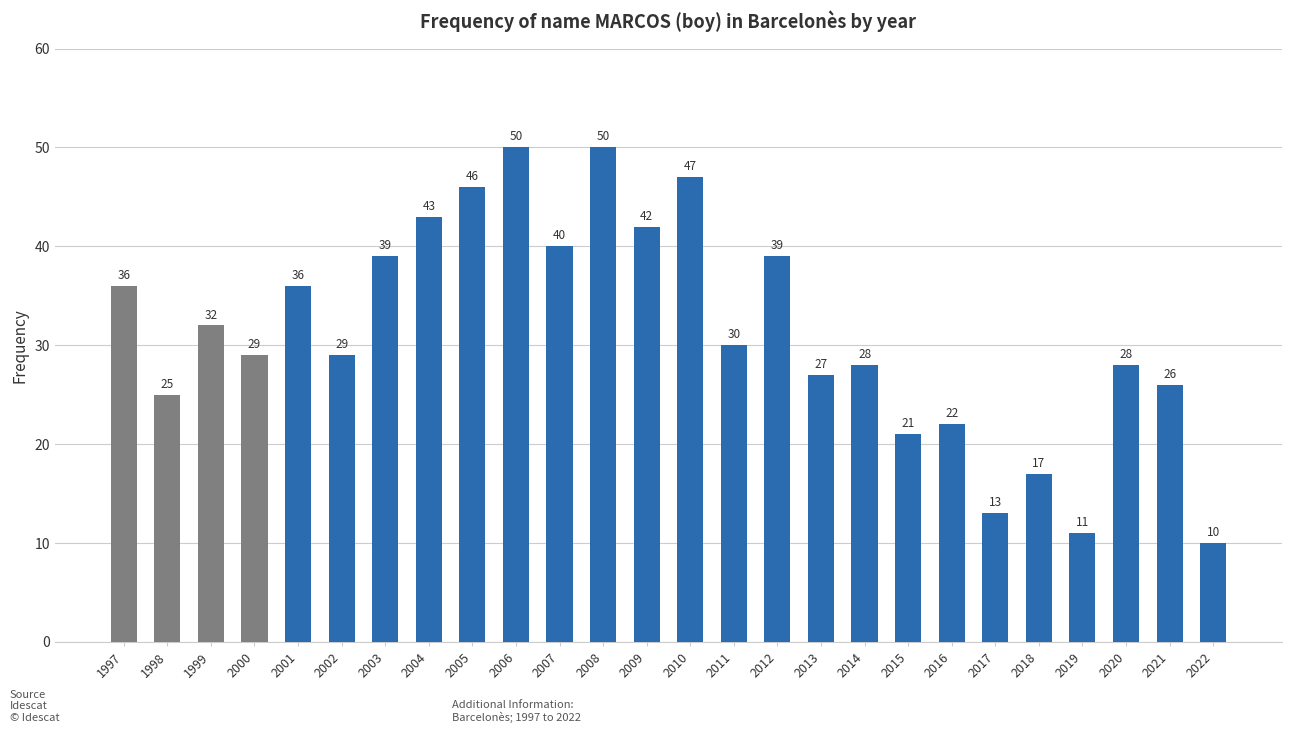

What is the change in value from 2009 to 2021?

-16